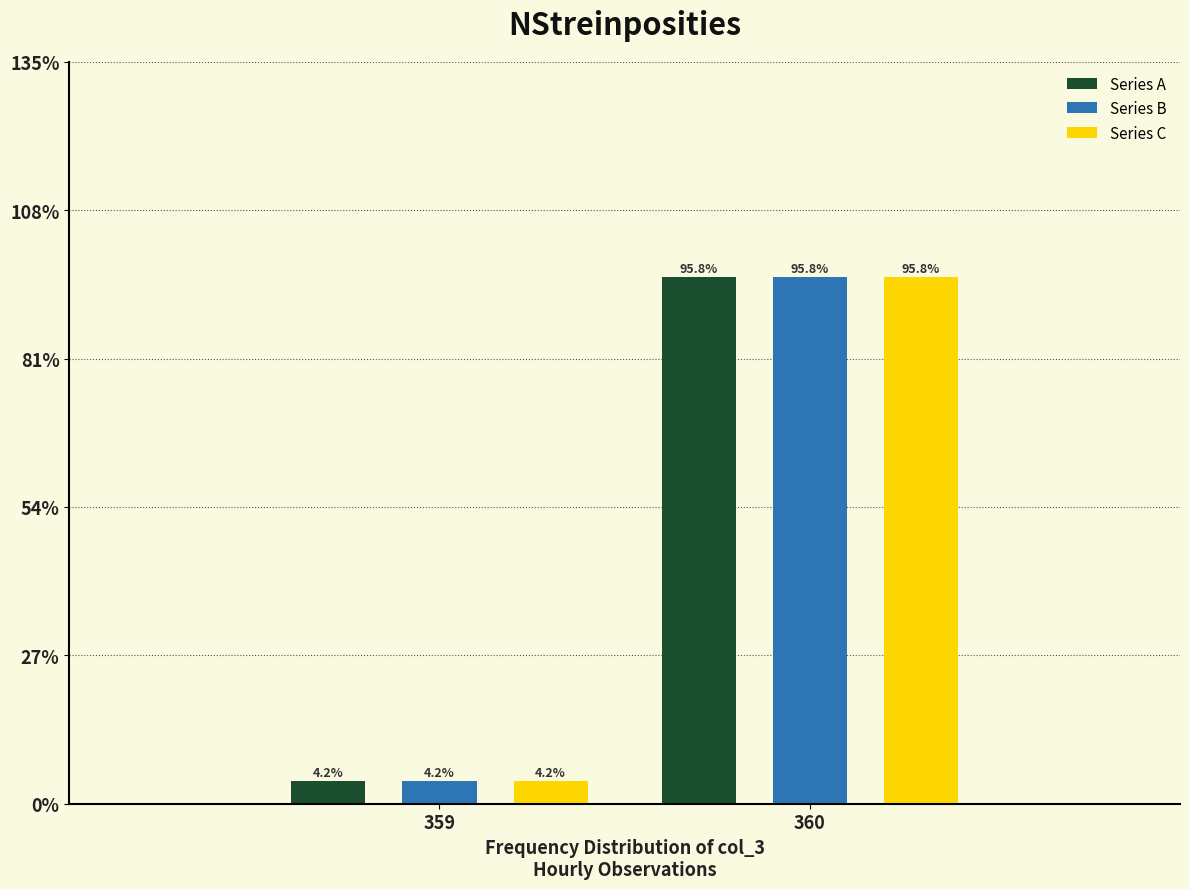

Reading right to left, transcribe all the data shown in this chart.

Series A: 95.8	4.2
Series B: 95.8	4.2
Series C: 95.8	4.2